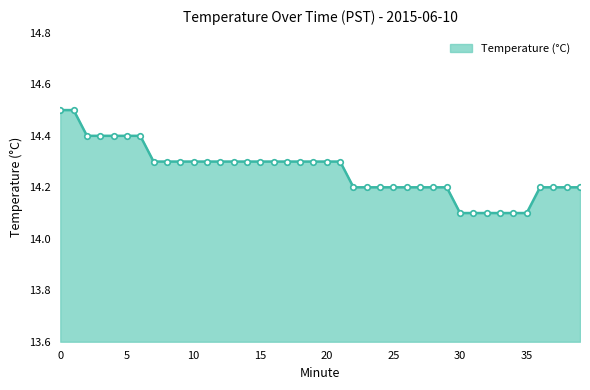

What is the difference between the maximum and minimum values?

0.4